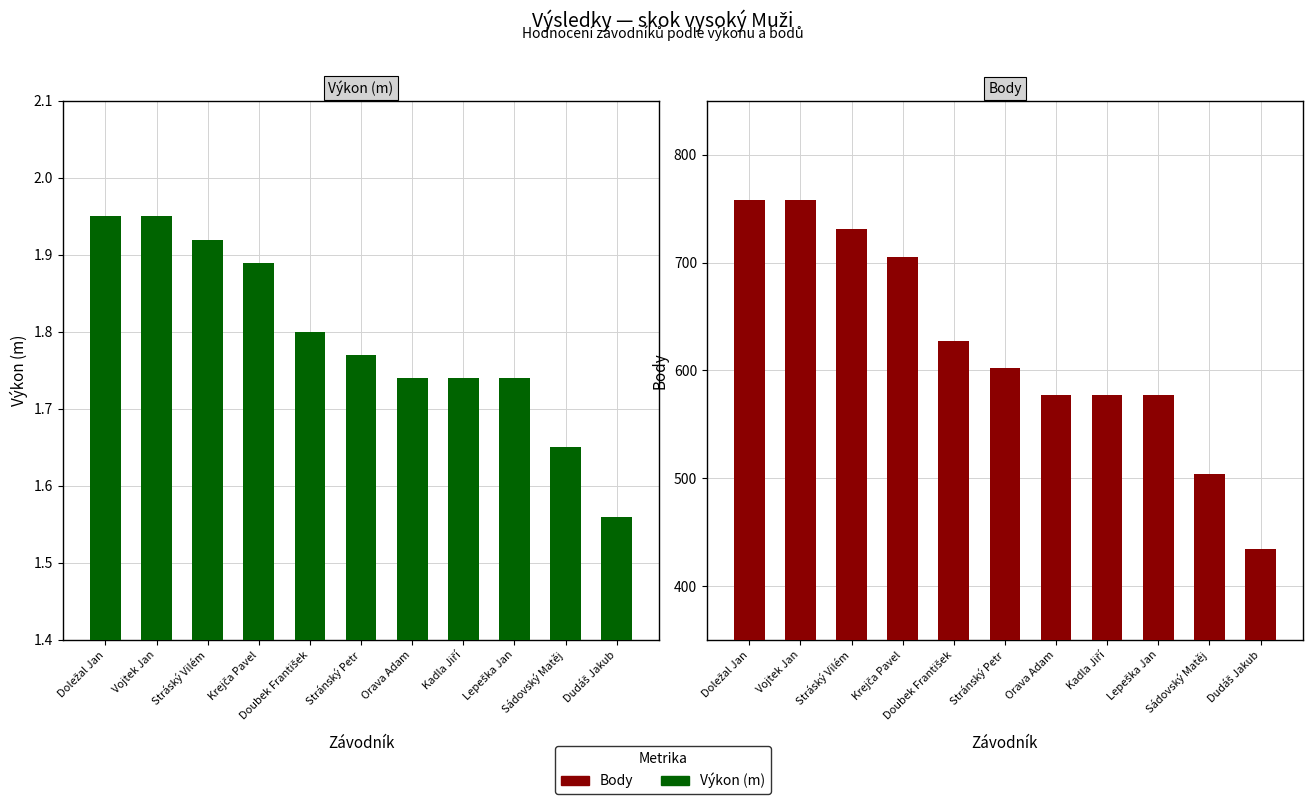

What is the smallest value displayed?

1.6